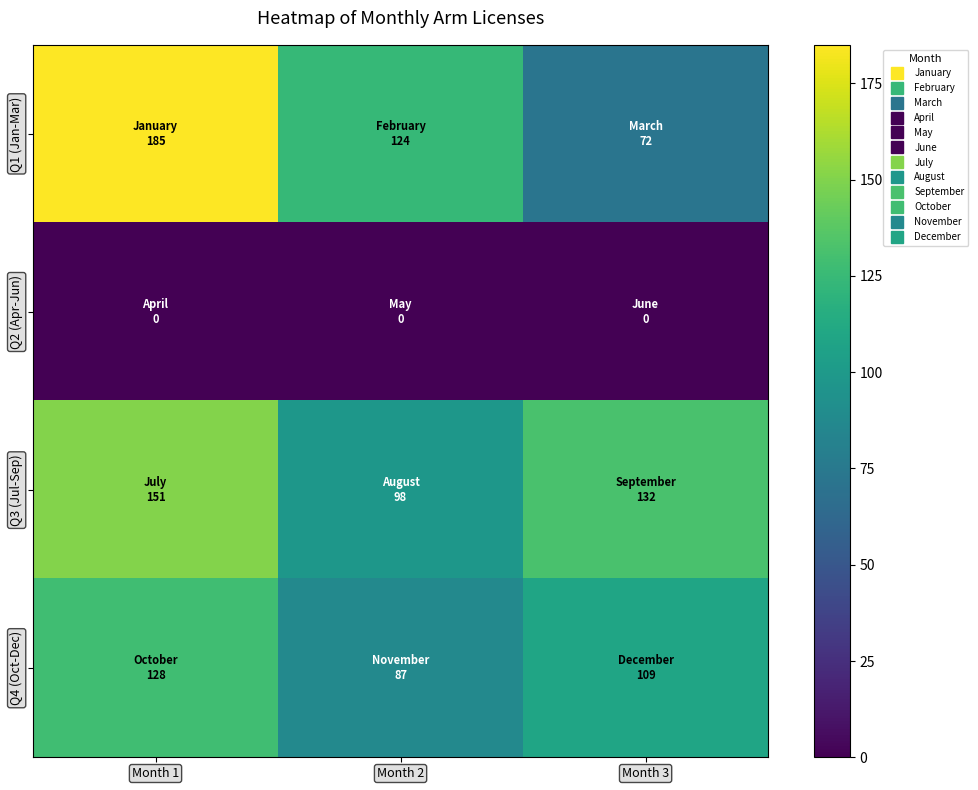

What is the difference between the highest and lowest values at Month 3?

132